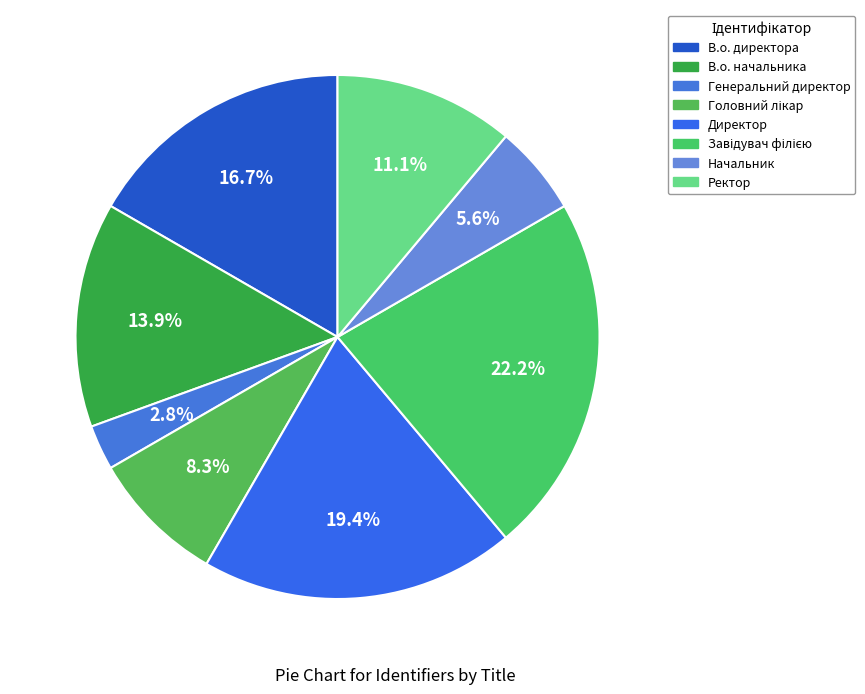

Which has a higher value, Ректор or В.о. директора?

В.о. директора